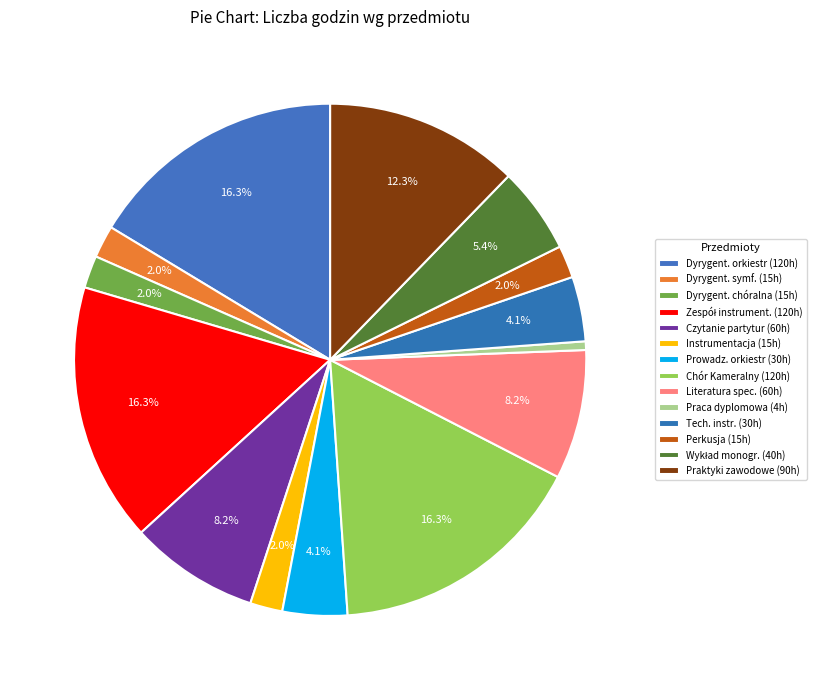

How many segments does this pie chart have?

14